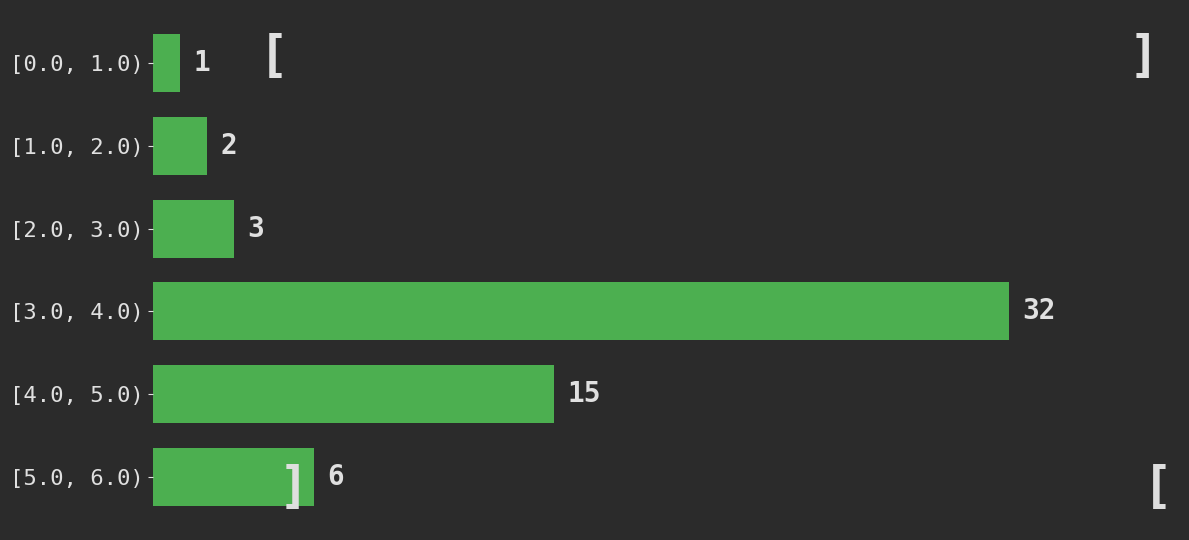

Reading top to bottom, transcribe all the data shown in this chart.

[0.0, 1.0)=1	[1.0, 2.0)=2	[2.0, 3.0)=3	[3.0, 4.0)=32	[4.0, 5.0)=15	[5.0, 6.0)=6